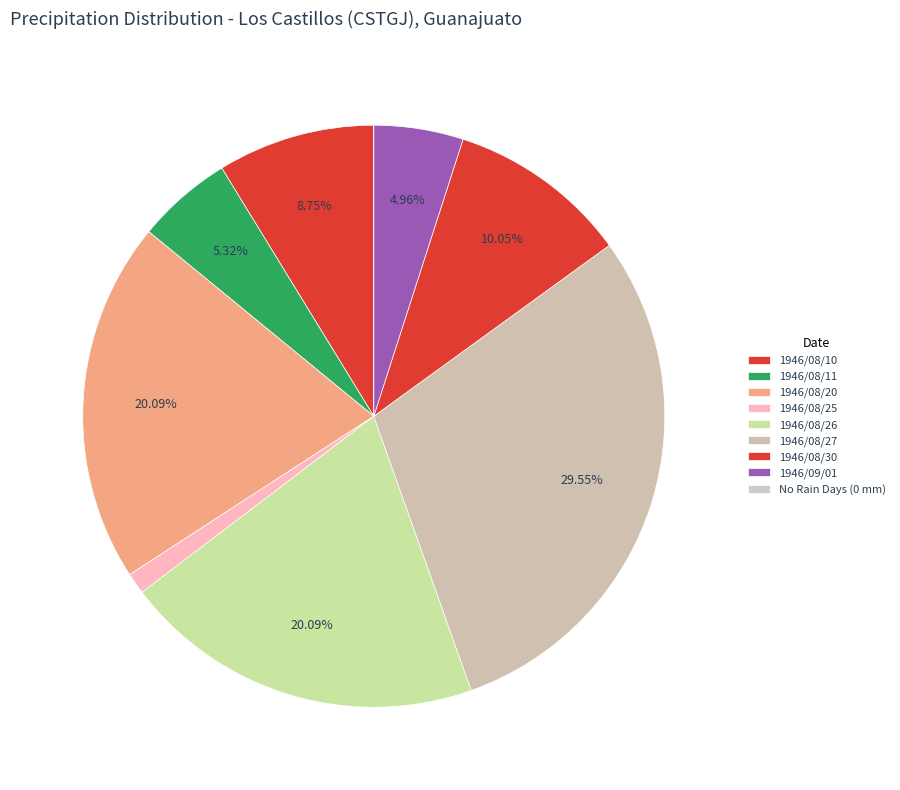

Is there a majority slice in this chart?

No